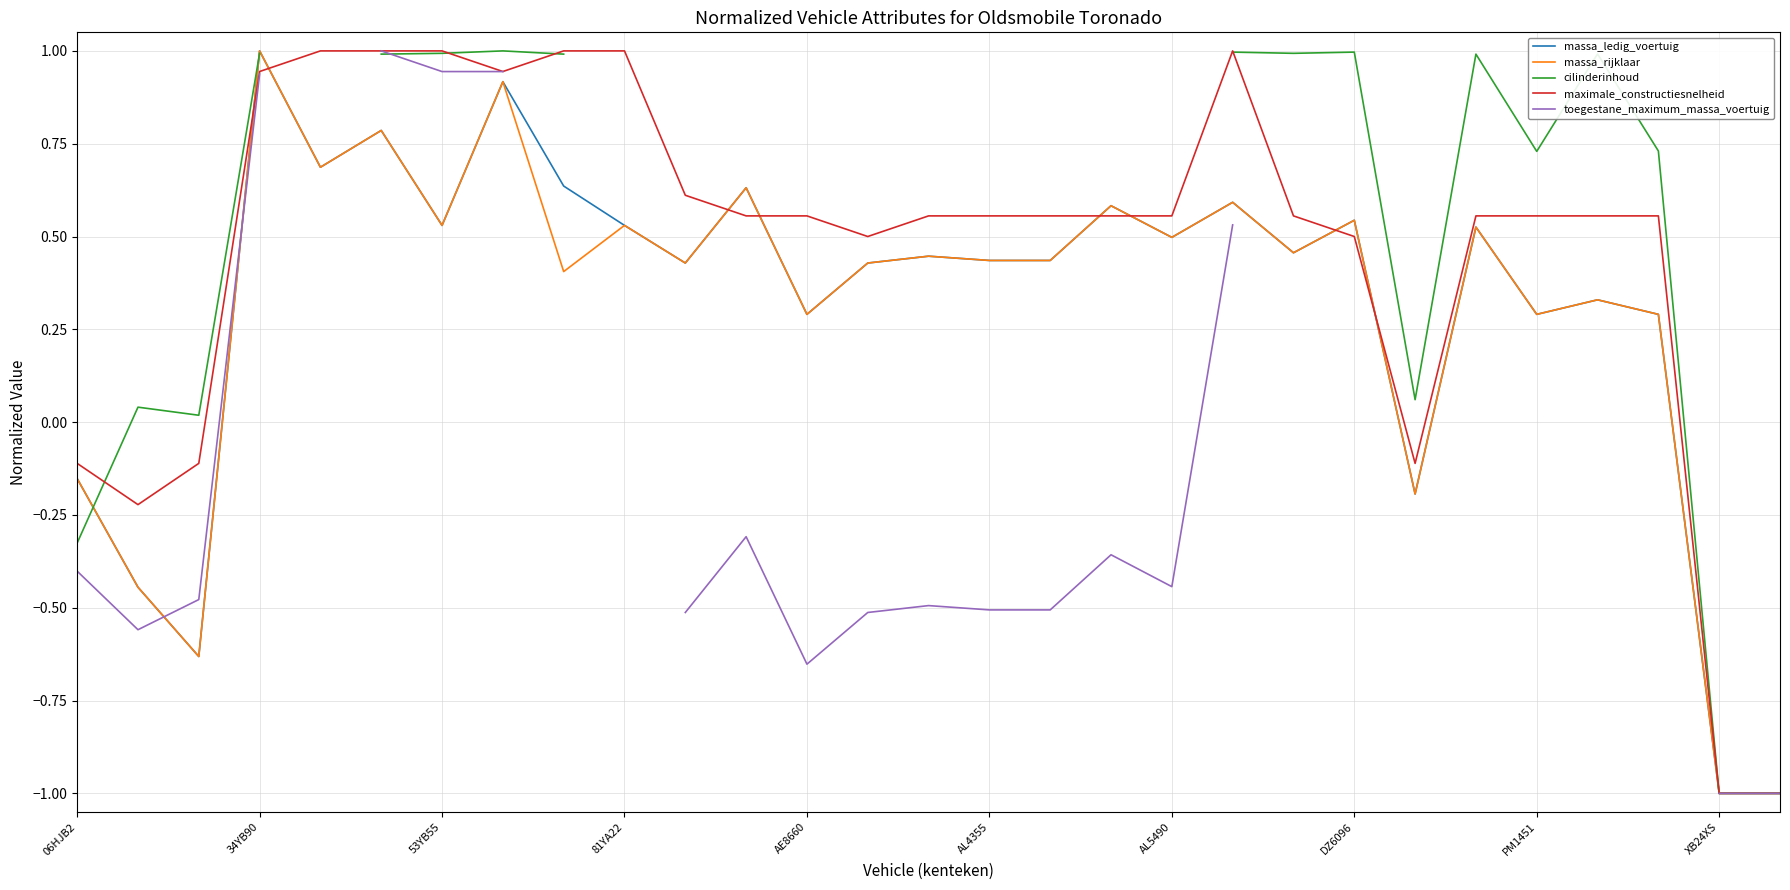

Is it true that maximale_constructiesnelheid equals 0.4 at AL4355?

False